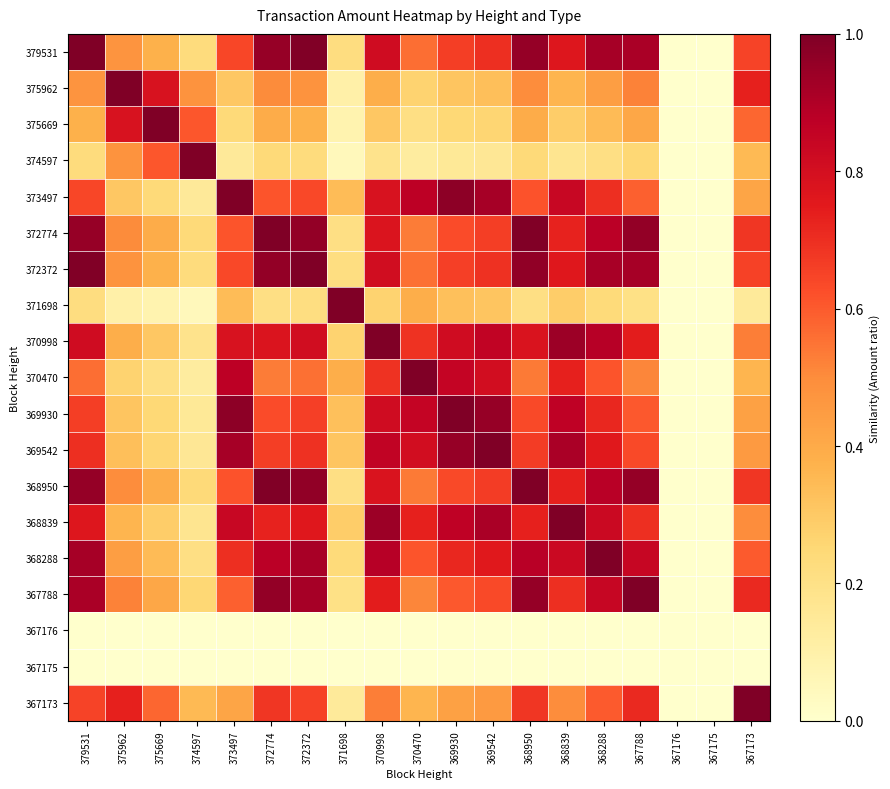

What is the spread (max minus min) of values at 369542?

1.0